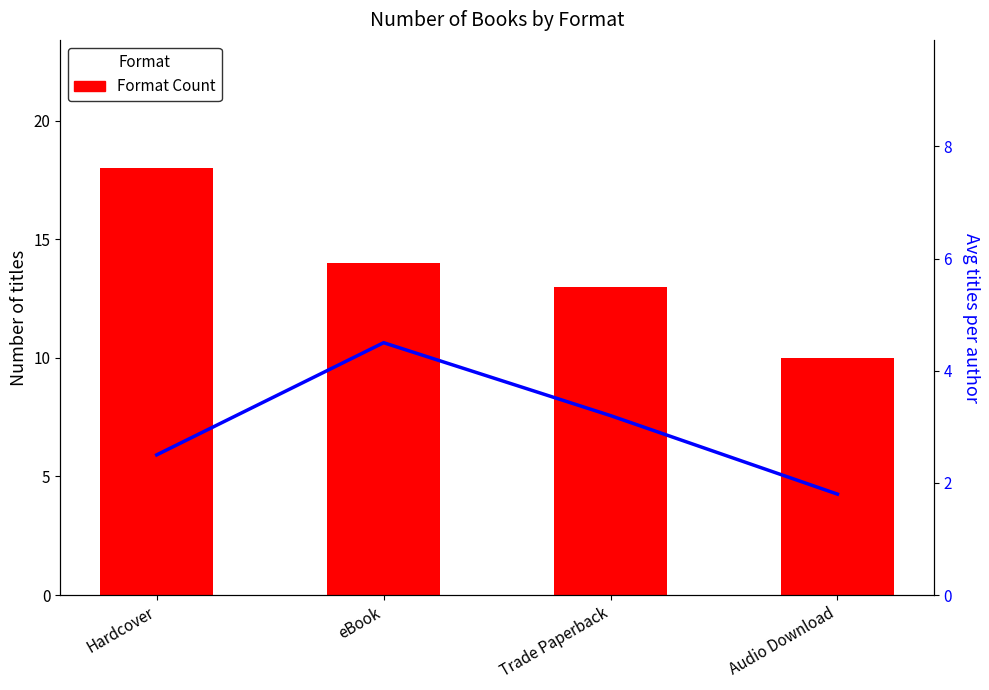

Which category has the highest value in the Format Count series?

Hardcover